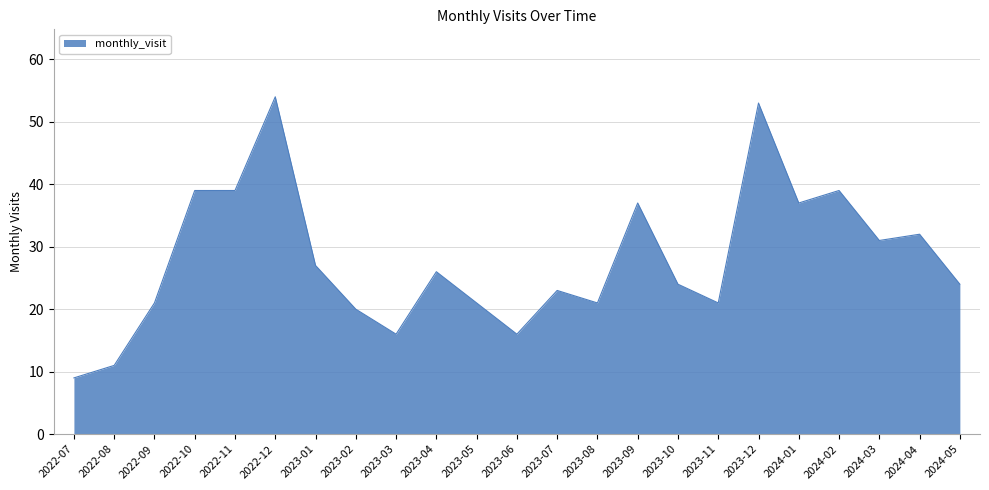

Read the value at 2022-10.

39